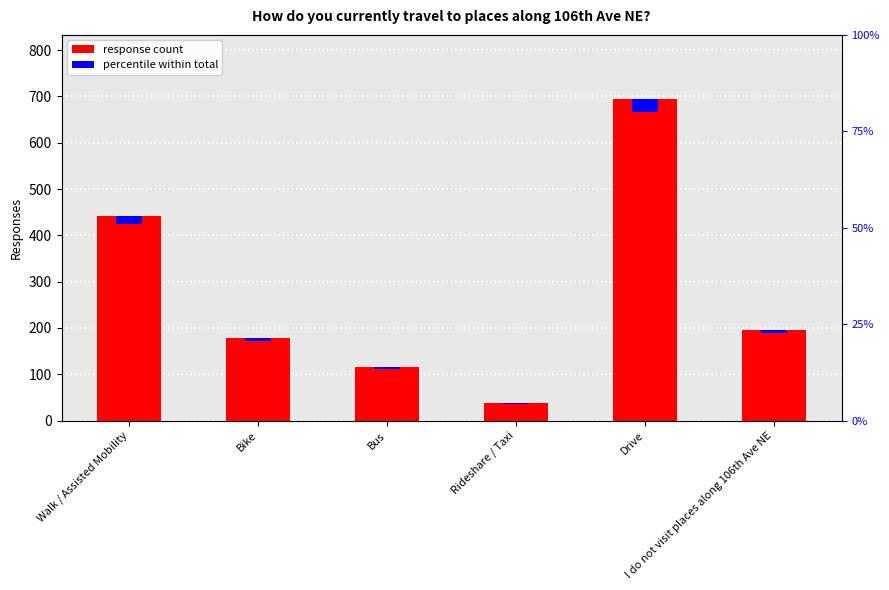

Reading left to right, transcribe all the data shown in this chart.

Walk / Assisted Mobility=442	Bike=179	Bus=115	Rideshare / Taxi=37	Drive=694	I do not visit places along 106th Ave NE=196